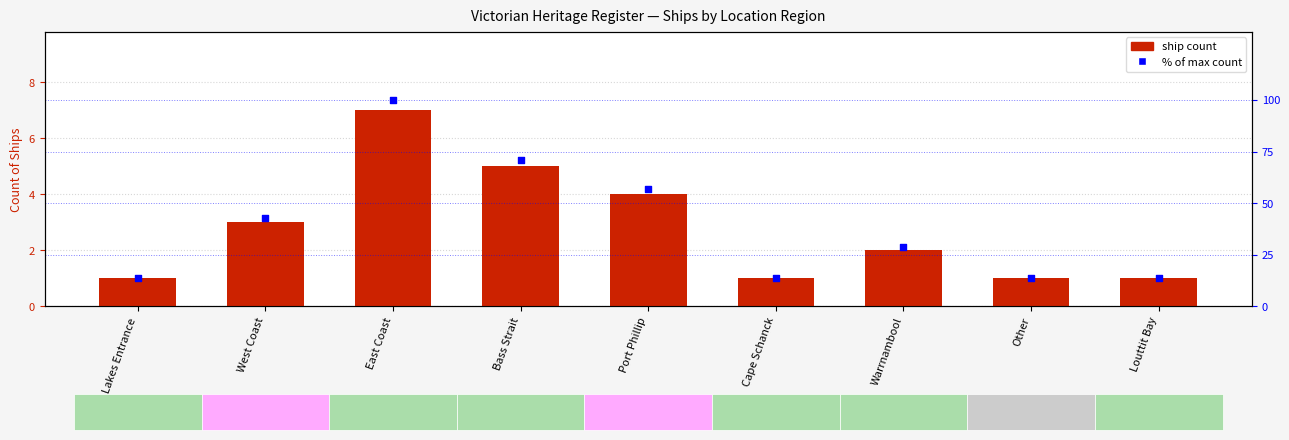

At how many categories does at least one series exceed 9?

9